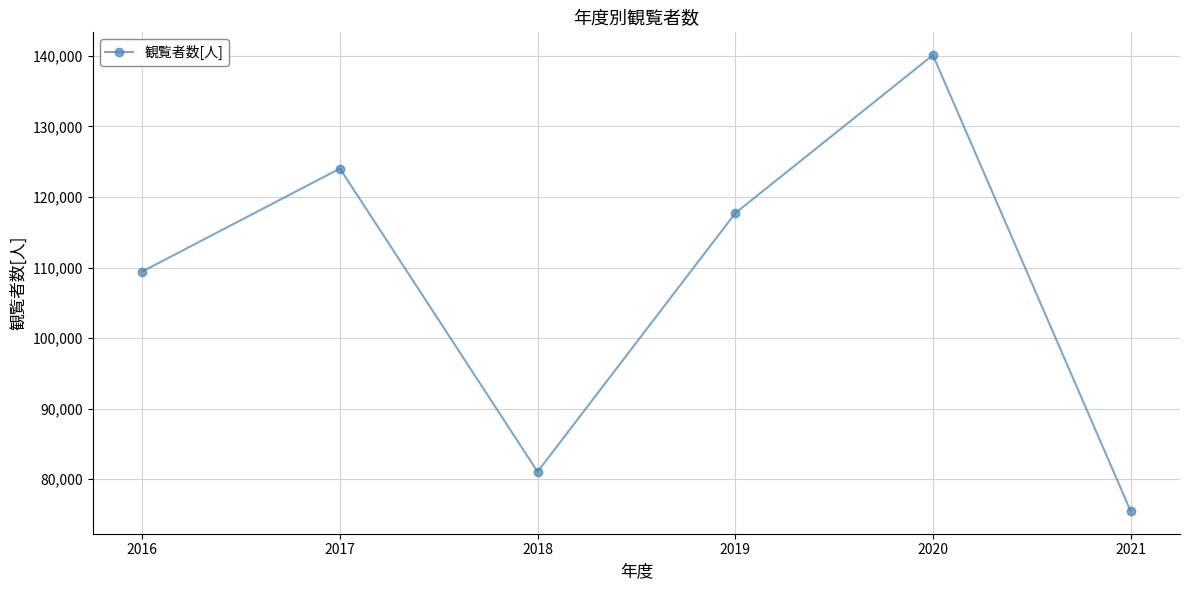

What is the value of the 4th point from the left?

117706